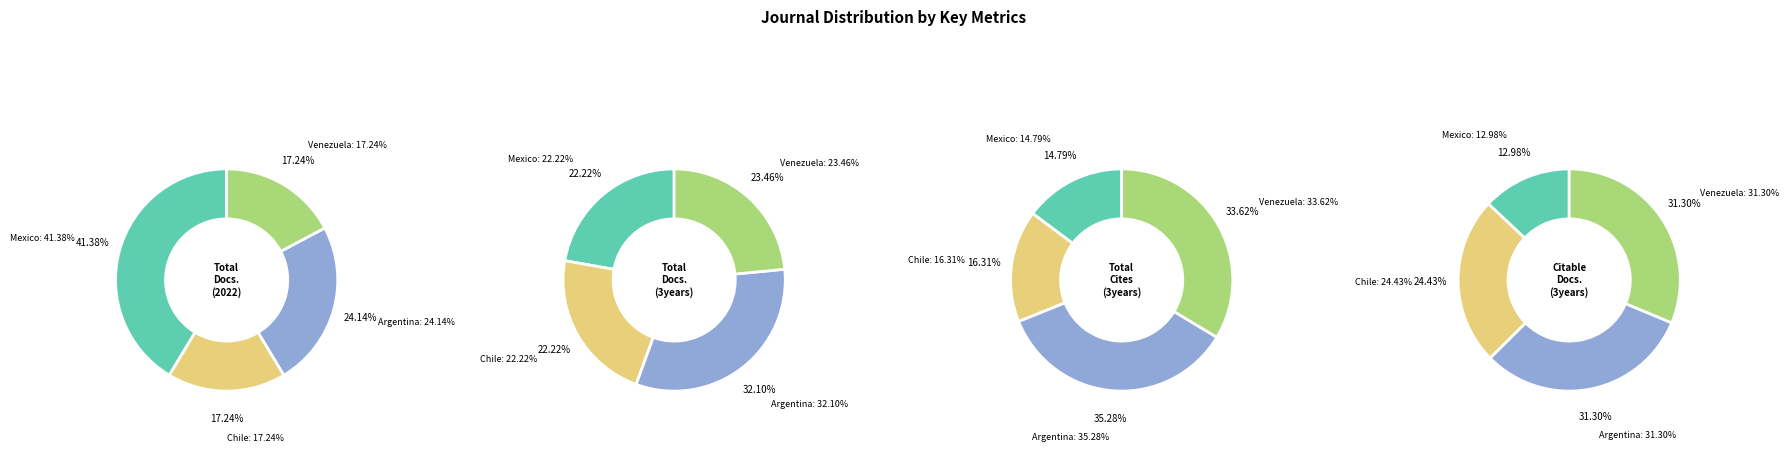

To the nearest percent, what is the average slice percentage?

25%